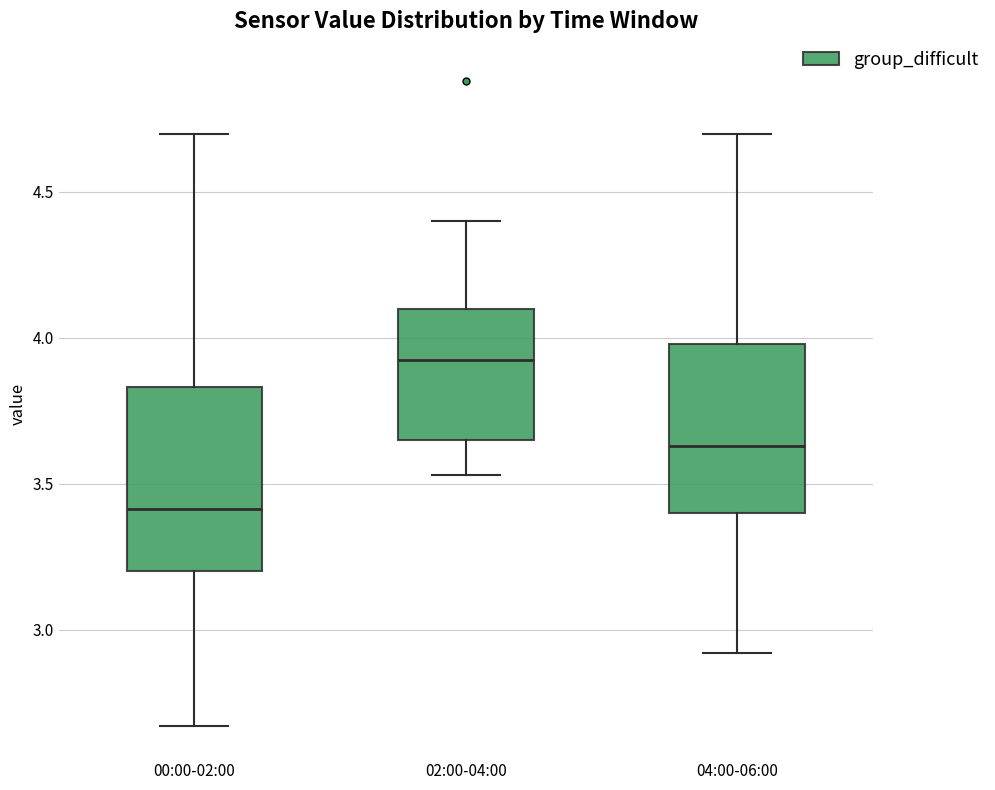

Reading left to right, transcribe this box plot: for each box, give where its median line is, the range the box spans, and where its two whiskers end, as read against the y-axis. The values are not printed on the chart, so give them approximately, as read against the axis.

00:00-02:00: median 3.40, box 3.20 to 3.85, whiskers 2.65 to 4.70
02:00-04:00: median 3.95, box 3.65 to 4.10, whiskers 3.55 to 4.40
04:00-06:00: median 3.65, box 3.40 to 4.00, whiskers 2.90 to 4.70